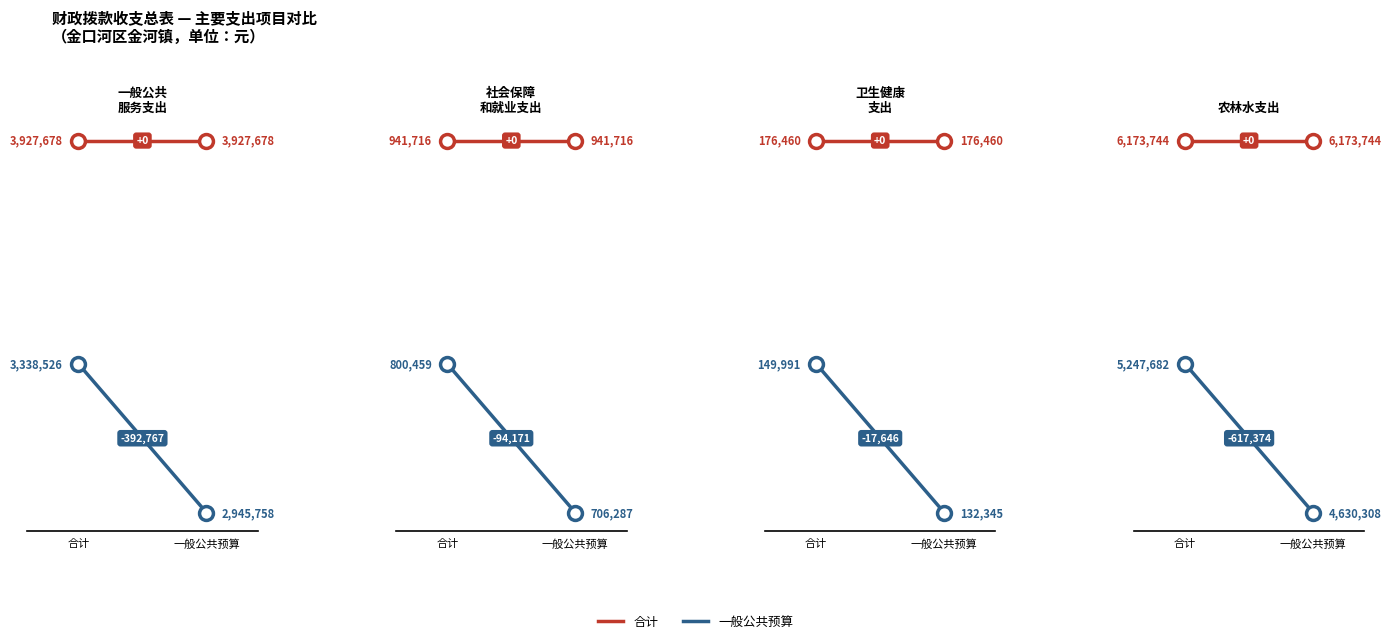

At which label is 一般公共预算 closest to 4938995?

一般公共预算